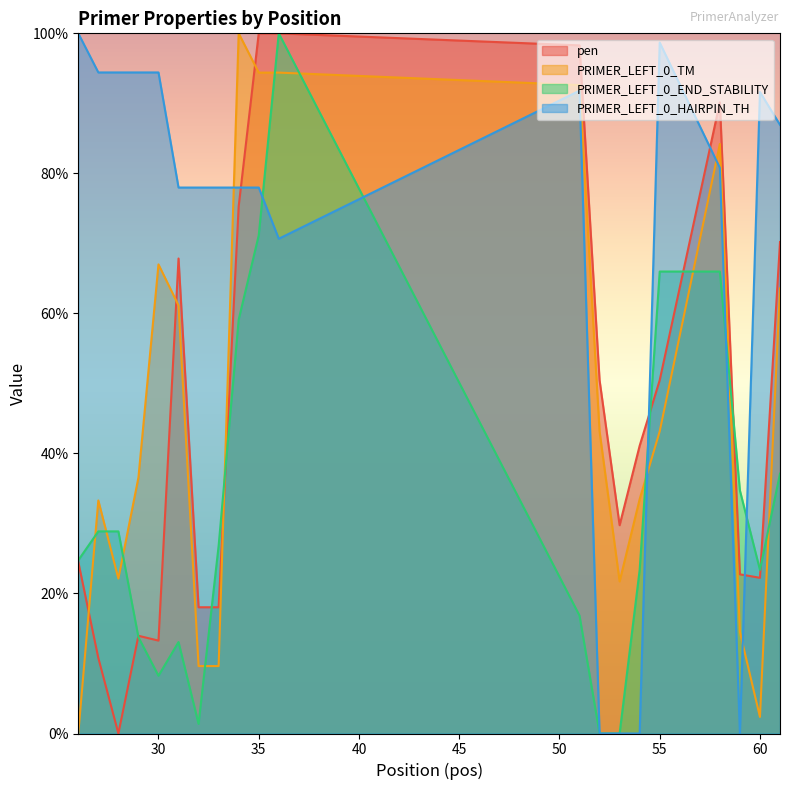

Reading left to right, extract all data points from this chart.

pen: 24.5	10.8	0.0	14.0	13.3	67.8	18.0	18.0	75.3	100.0	100.0	98.3	50.5	29.7	41.1	50.5	90.1	22.7	22.2	70.2
PRIMER_LEFT_0_TM: 0.0	33.3	22.1	36.6	67.0	61.1	9.6	9.6	100.0	94.4	94.4	92.6	43.2	21.7	33.5	43.2	84.2	14.5	2.4	63.6
PRIMER_LEFT_0_END_STABILITY: 24.7	28.9	28.9	13.7	8.2	13.1	1.4	26.8	59.1	71.1	100.0	16.8	0.0	0.0	23.4	66.0	66.0	34.7	23.4	37.1
PRIMER_LEFT_0_HAIRPIN_TH: 100.0	94.4	94.4	94.4	94.4	78.0	78.0	78.0	78.0	78.0	70.7	91.8	0.0	0.0	0.0	98.7	80.8	0.0	91.6	86.9